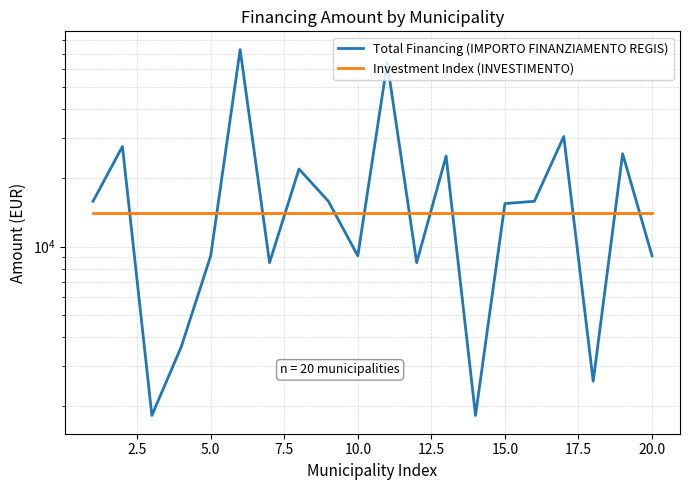

True or false: Total Financing (IMPORTO FINANZIAMENTO REGIS) and Investment Index (INVESTIMENTO) cross at least once.

True